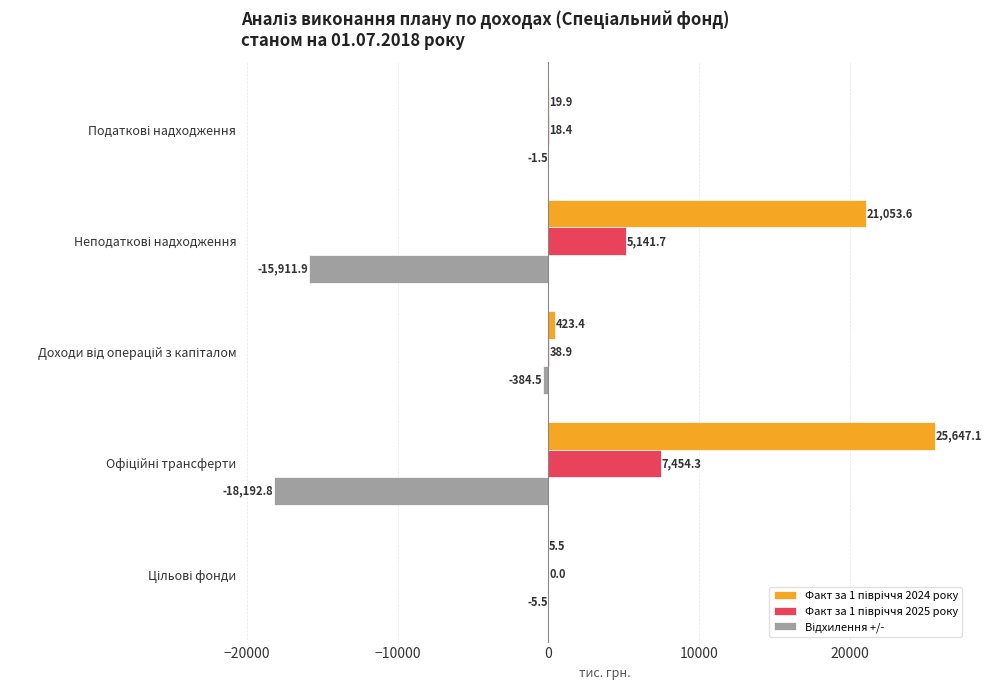

What is the maximum value shown in the chart?

25647.1